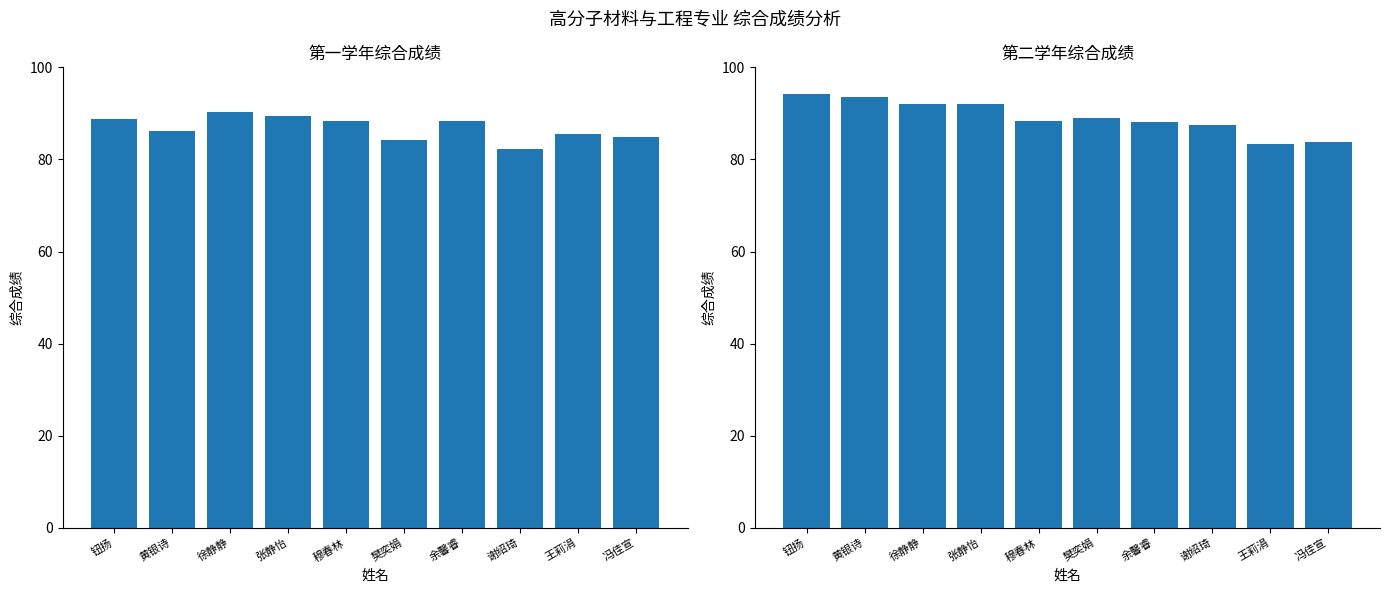

Which series has the widest spread of values?

第二学年综合成绩